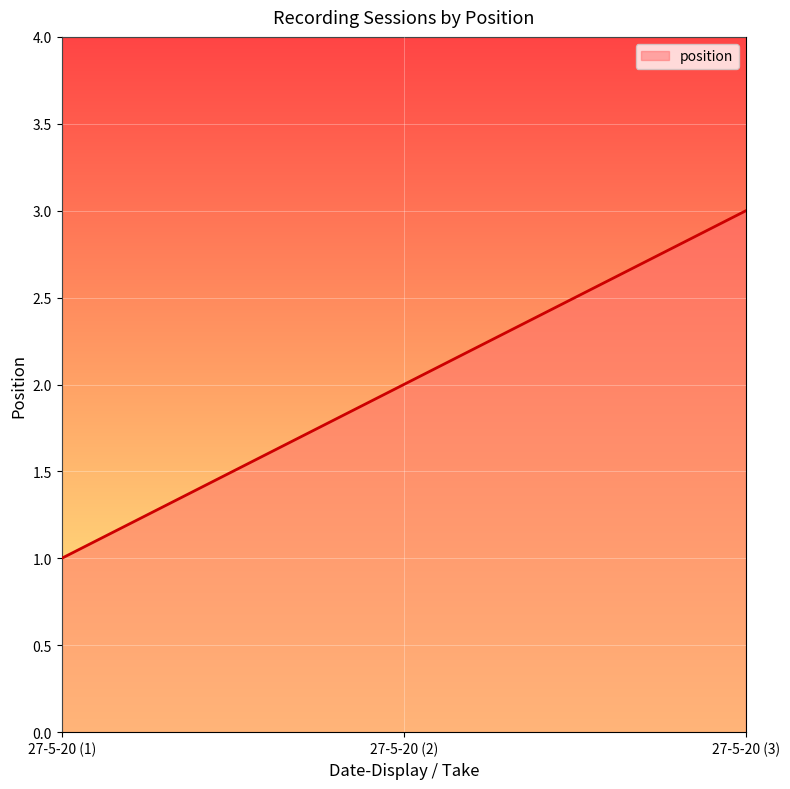

What is the change in value from 27-5-20 (1) to 27-5-20 (3)?

+2